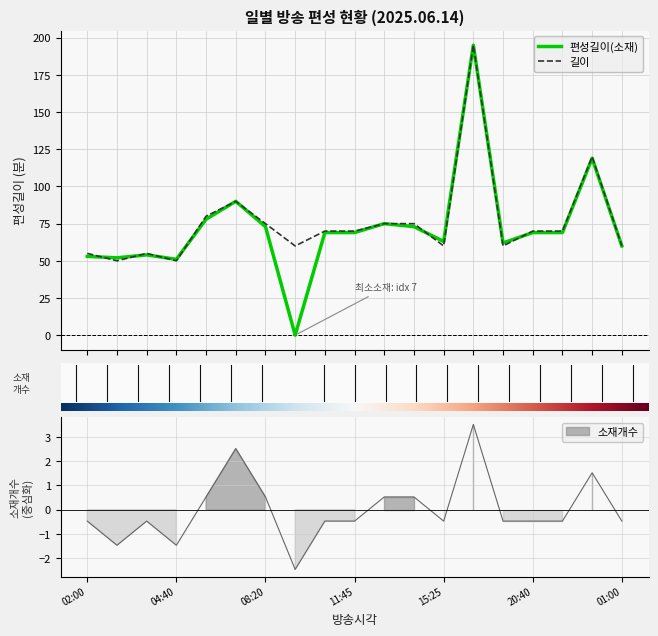

What position from the right is 21:50?

3